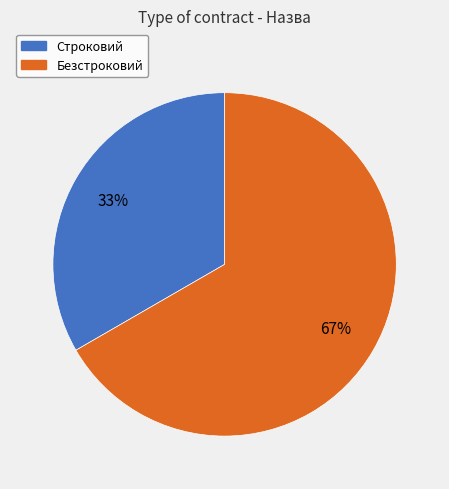

To the nearest percent, what is the combined percentage of Безстроковий and Строковий?

100%